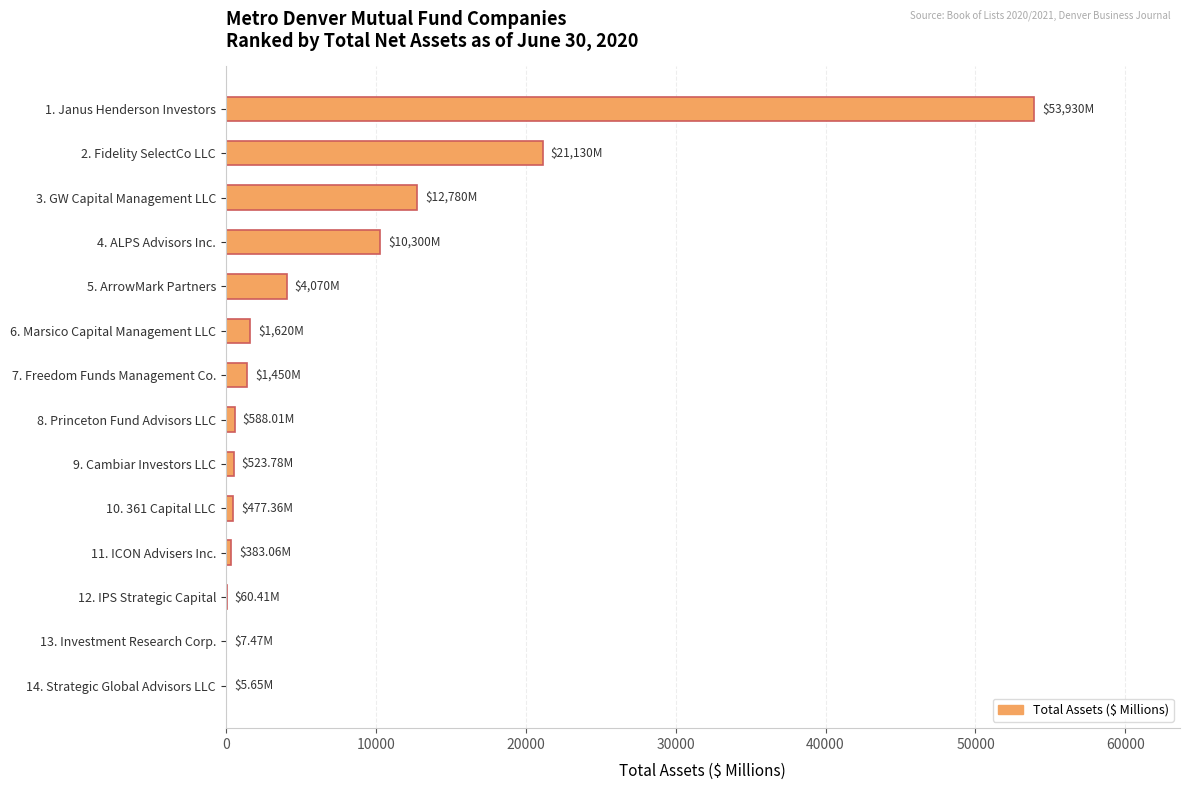

What is the ratio of the value at 2. Fidelity SelectCo LLC to the value at 1. Janus Henderson Investors?

0.4